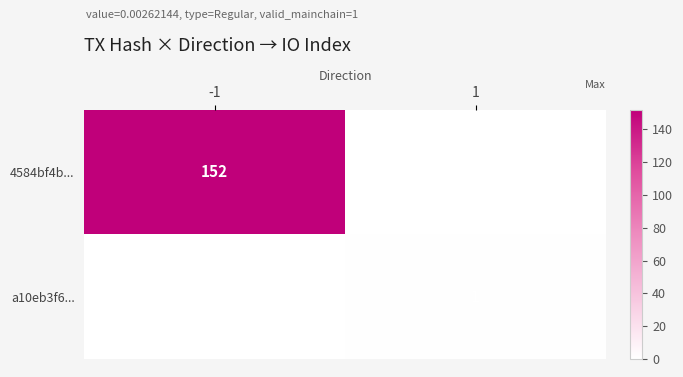

What is the difference between the highest and lowest values at 1?

1